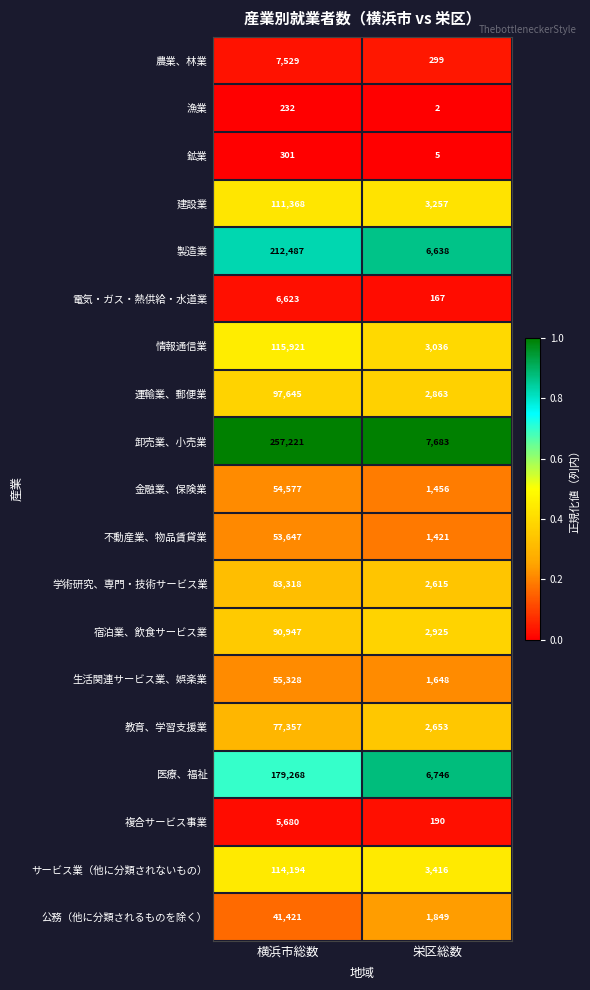

Which series has the widest spread of values?

卸売業、小売業